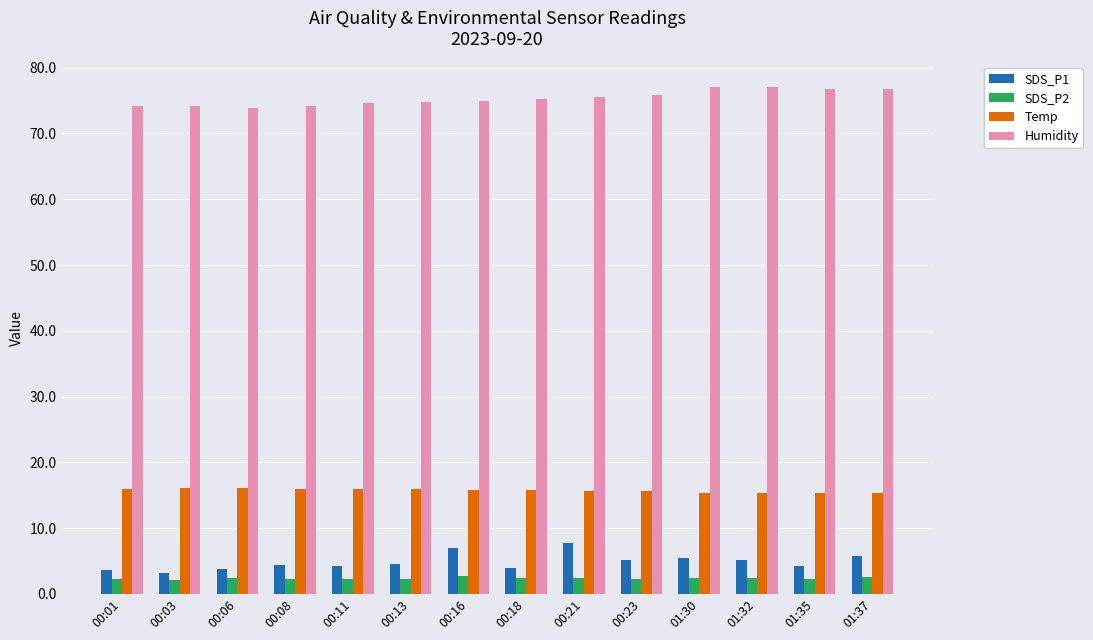

What is the sum of all Temp values?

220.5